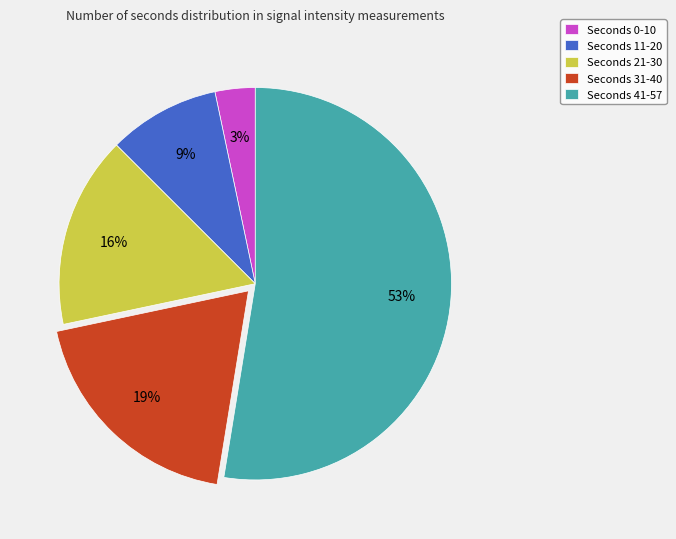

Is the sum of Seconds 11-20 and Seconds 0-10 greater than half?

No